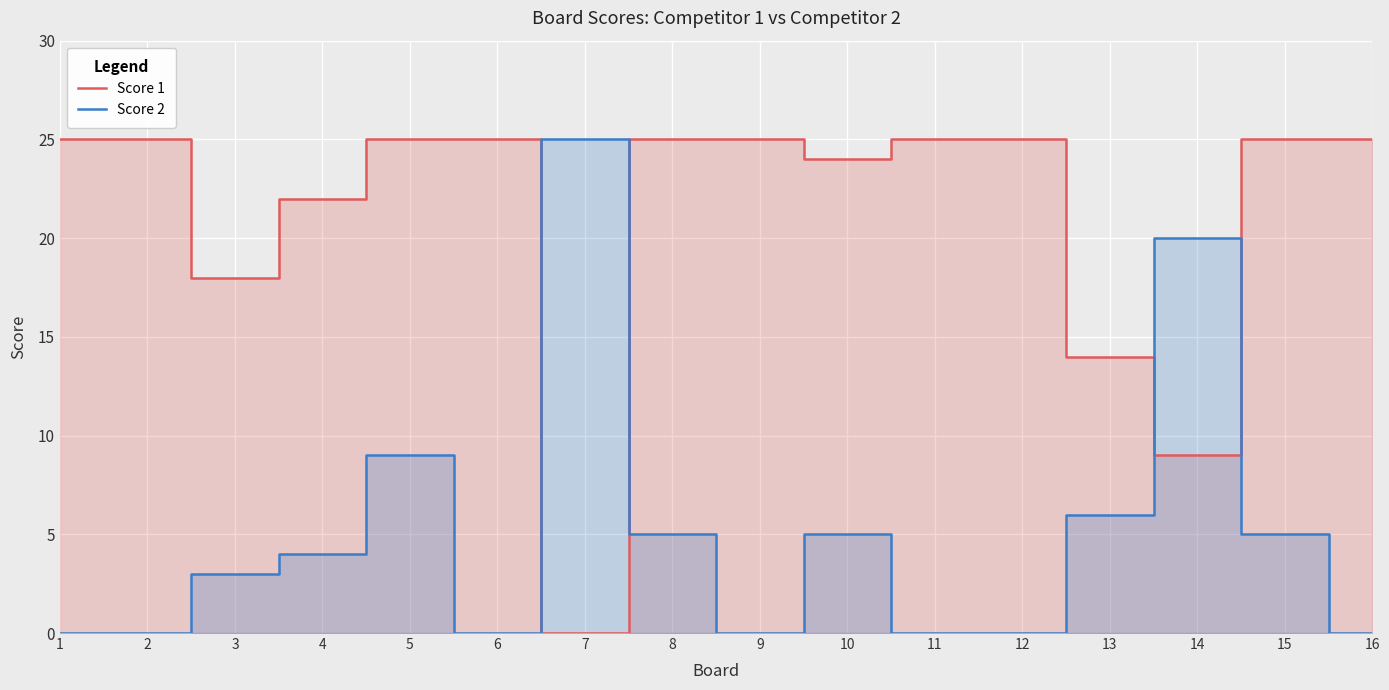

What is the sum of all Score 1 values?

337